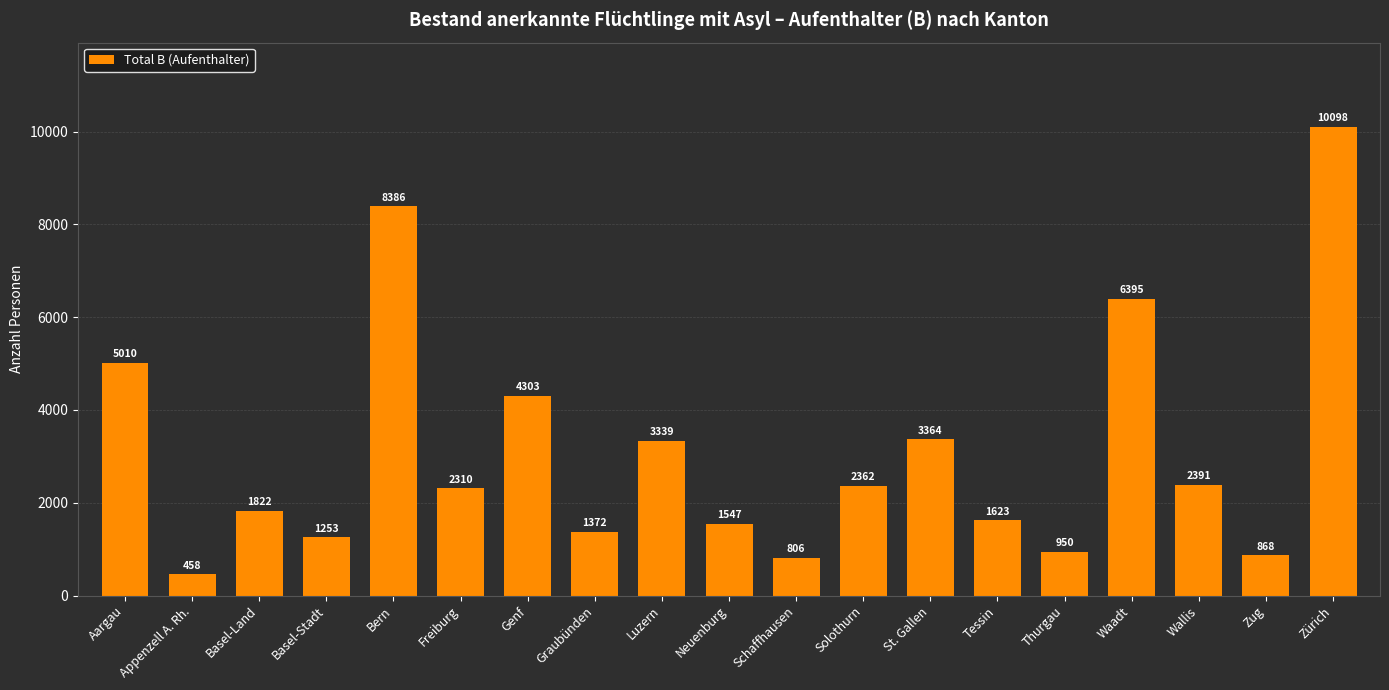

What is the change in value from Appenzell A. Rh. to Tessin?

+1165